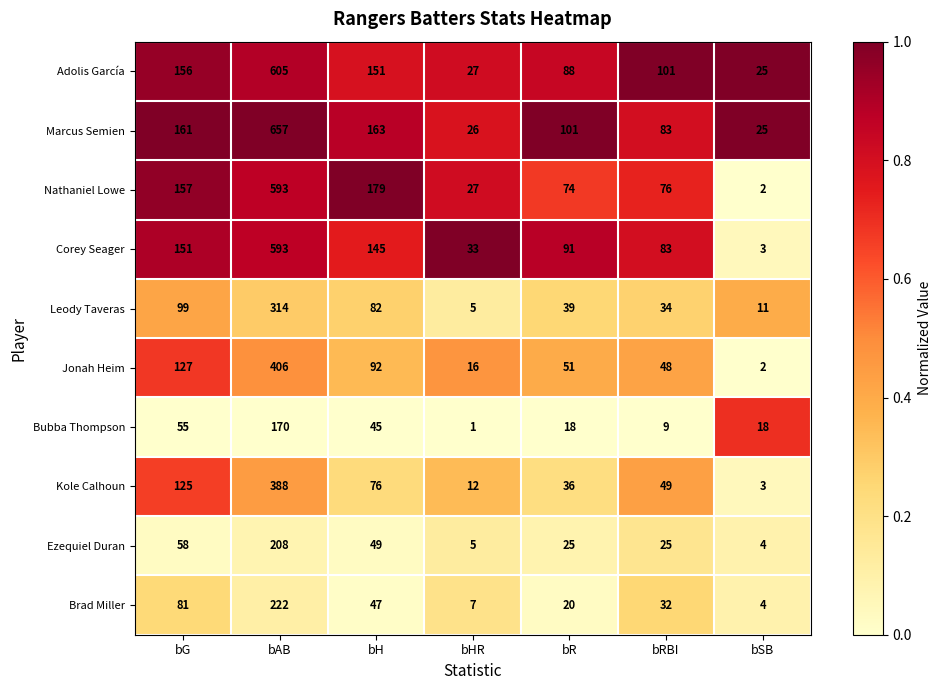

What is the difference between the second highest and second lowest values in the Brad Miller series?

74